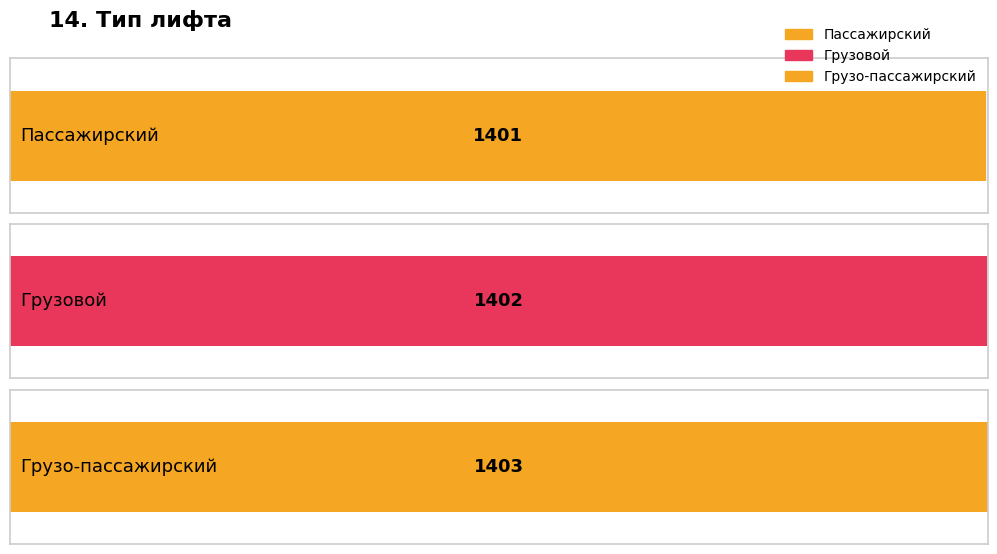

Reading right to left, extract all data points from this chart.

Грузо-пассажирский=1403	Грузовой=1402	Пассажирский=1401